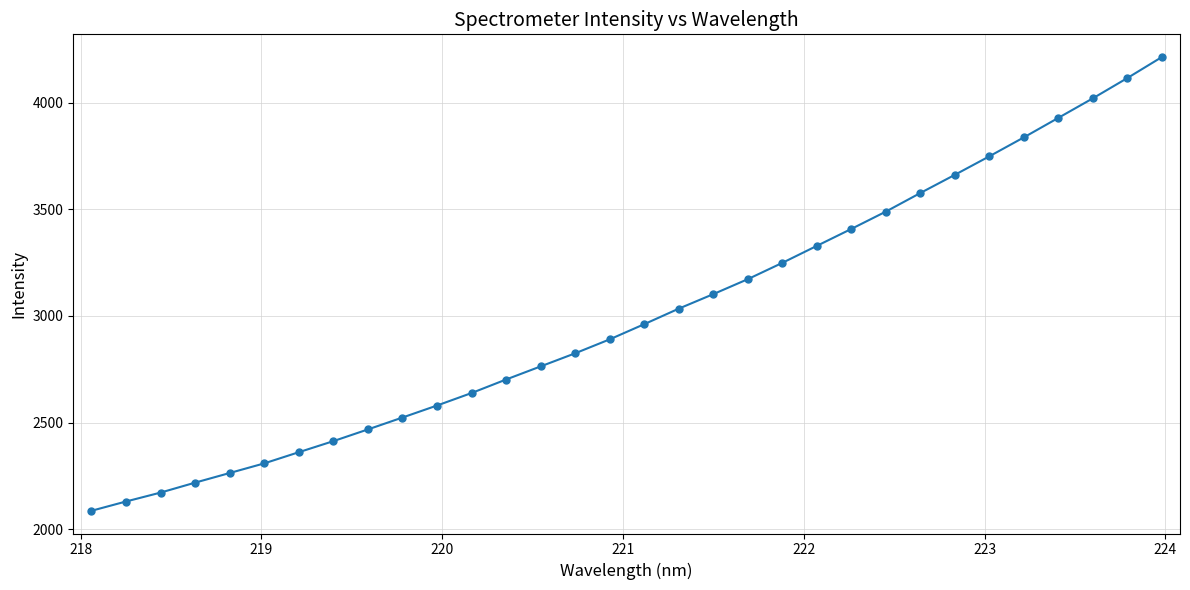

What is the maximum value shown in the chart?

4214.2